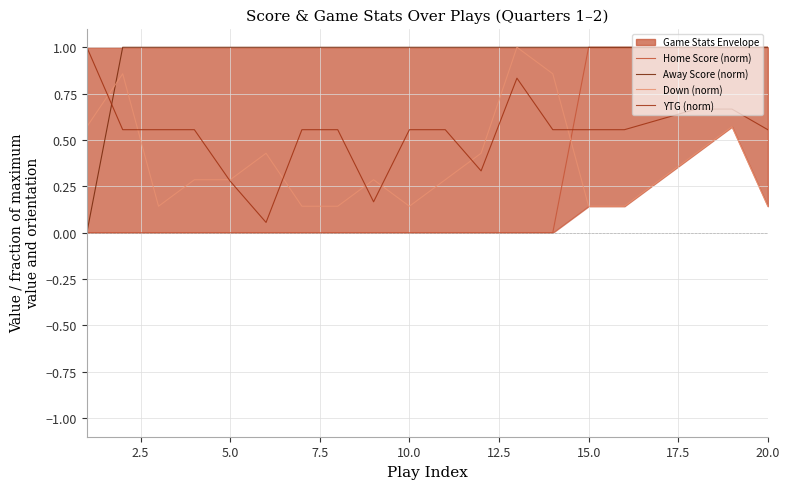

At how many categories does at least one series exceed 0?

20